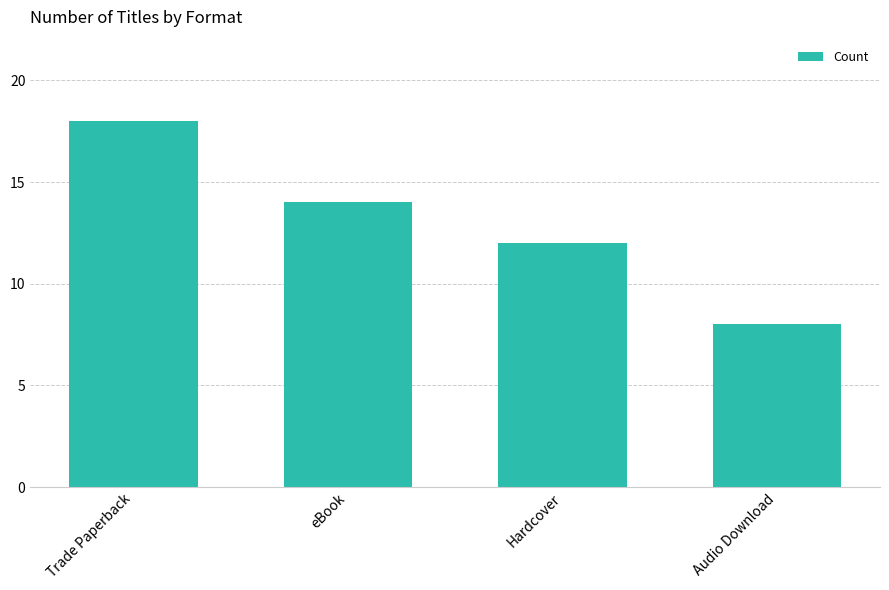

Reading right to left, transcribe all the data shown in this chart.

Audio Download=8	Hardcover=12	eBook=14	Trade Paperback=18